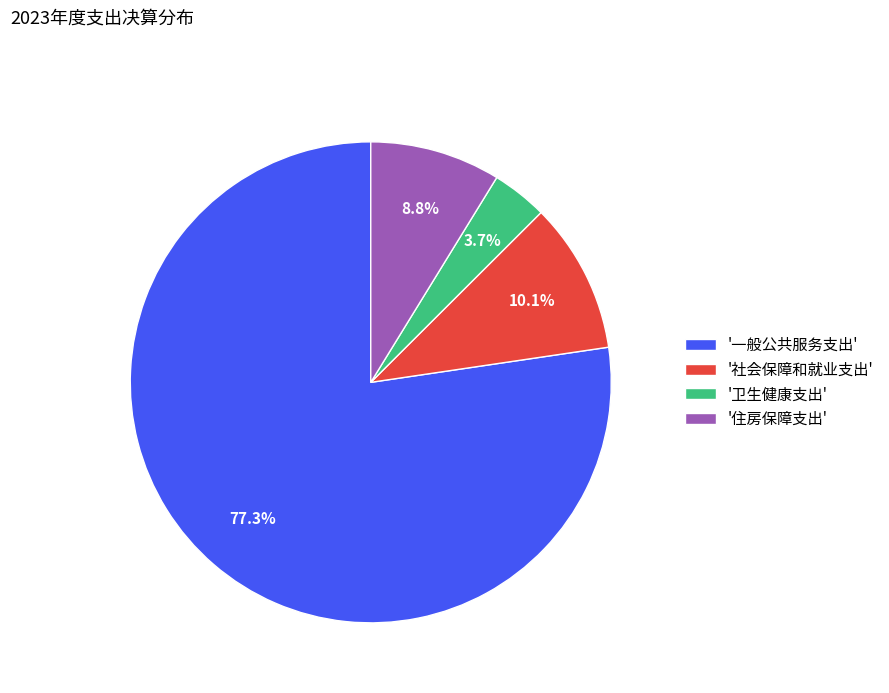

Is there a majority slice in this chart?

Yes